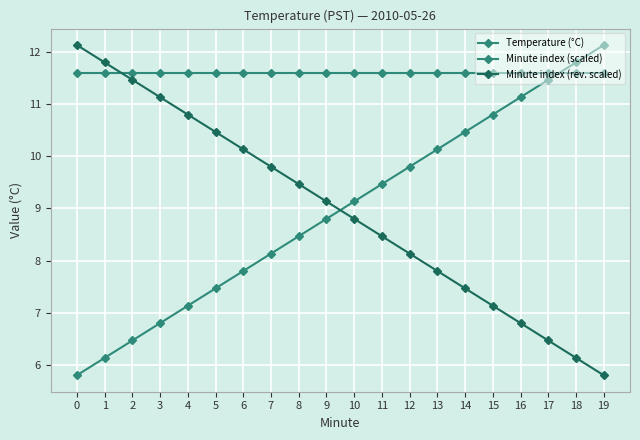

The Minute index (rev. scaled) series shows 10.8 at 14. True or false?

False